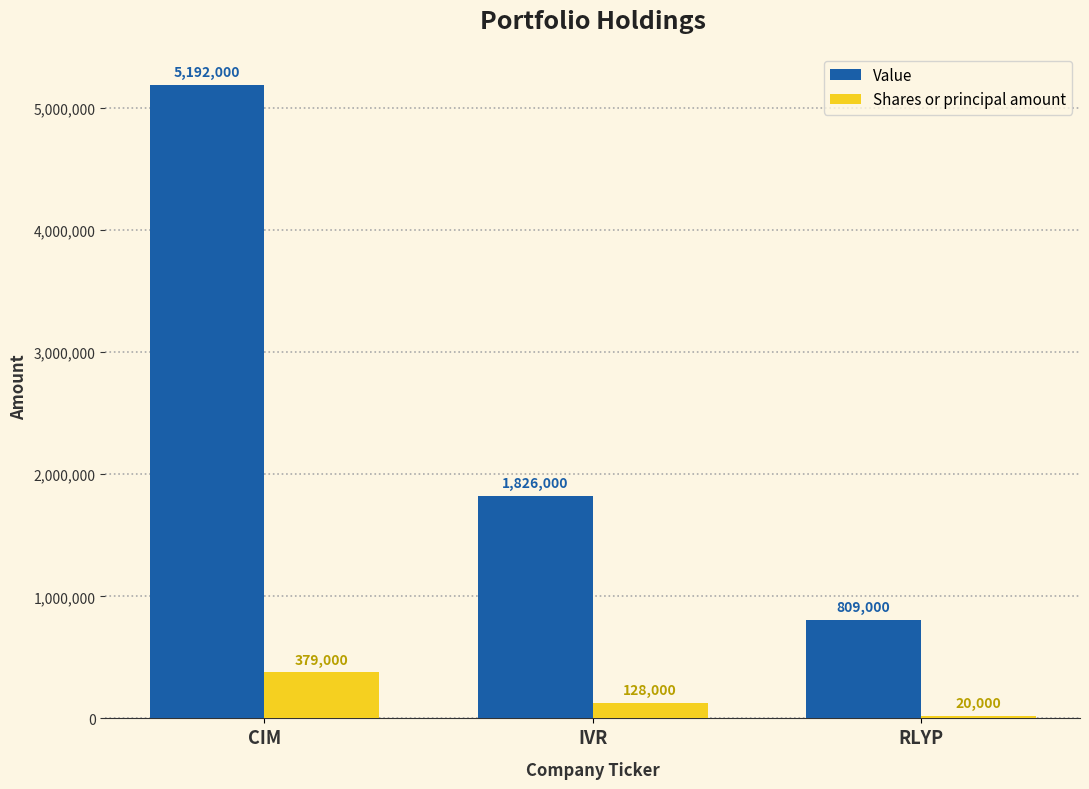

The value of Value at IVR is 1826000. True or false?

True